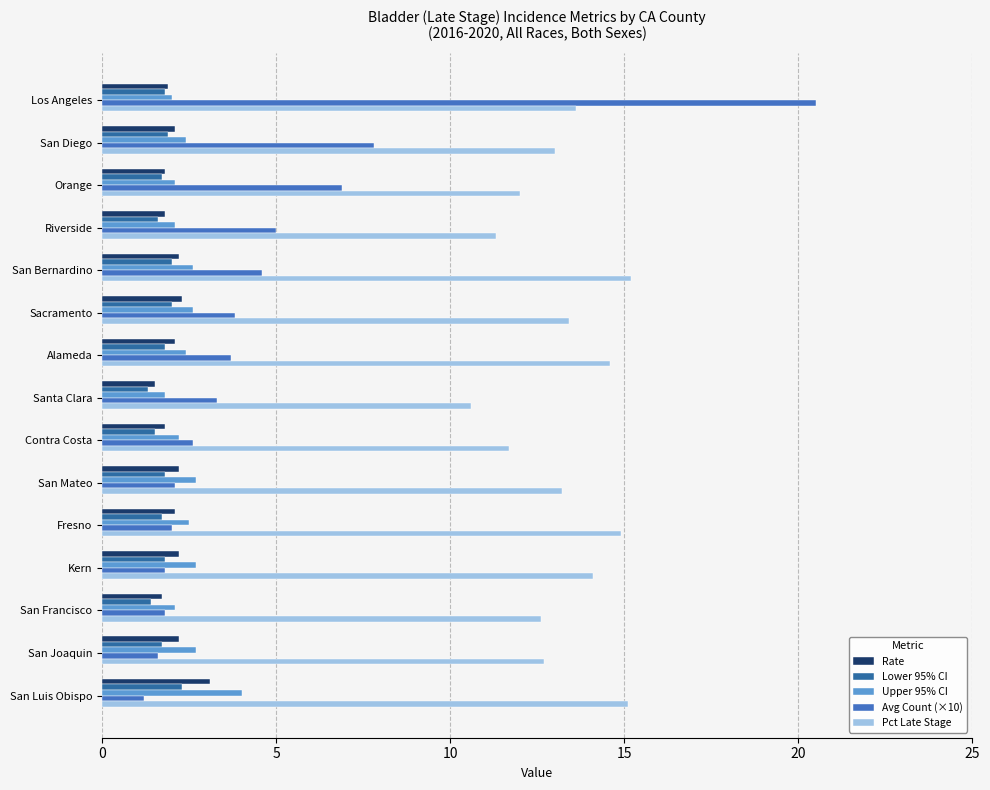

What is the minimum value shown in the chart?

1.2